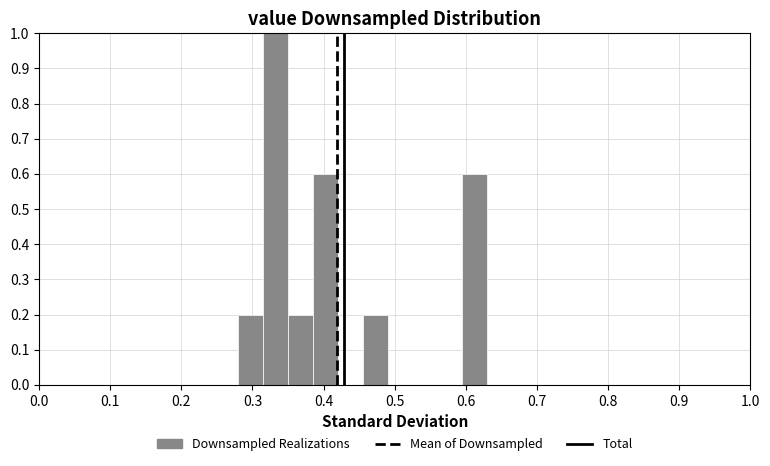

Read against the x-axis, roughly where is the centre of the tallest bar?

0.33